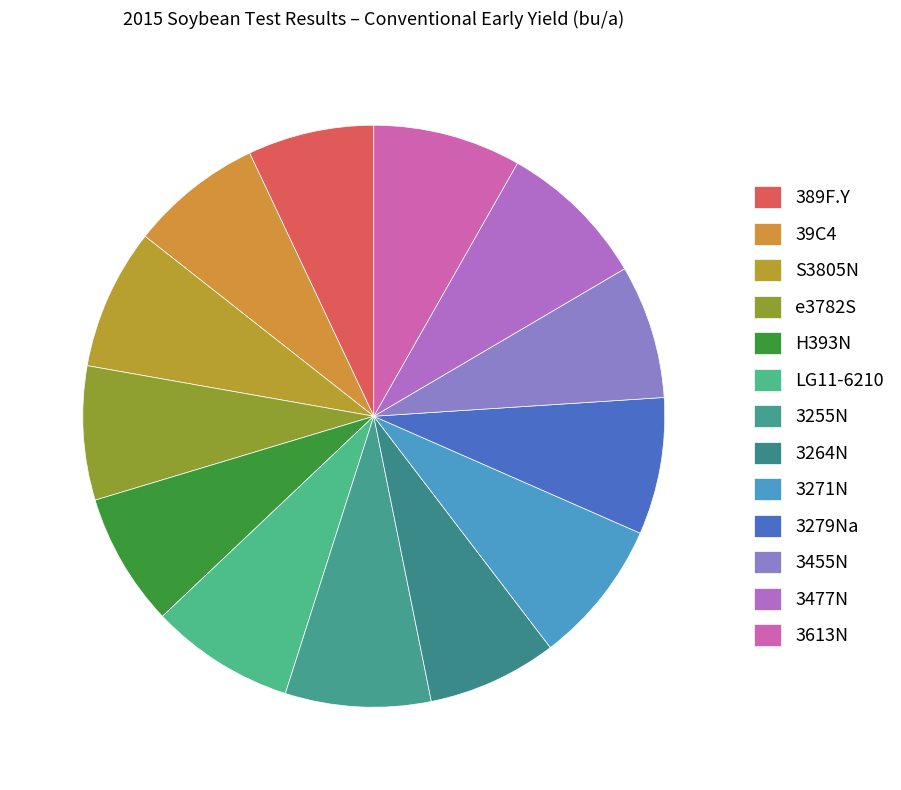

To the nearest percent, what is the difference between the 3477N and 3264N slice percentages?

1%